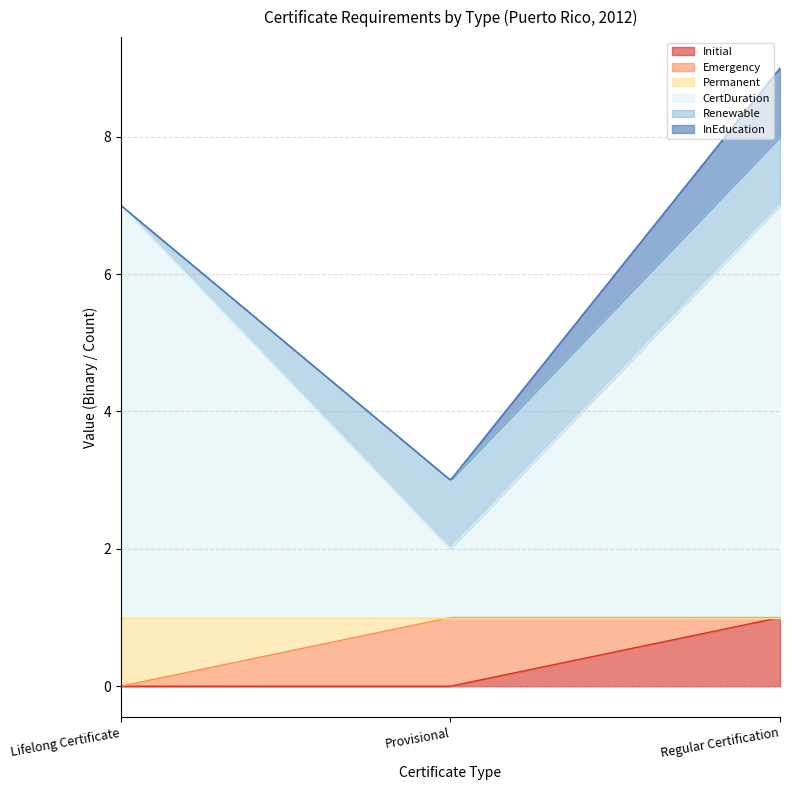

Reading left to right, extract all data points from this chart.

Initial: Lifelong Certificate=0	Provisional=0	Regular Certification=1
Emergency: Lifelong Certificate=0	Provisional=1	Regular Certification=0
Permanent: Lifelong Certificate=1	Provisional=0	Regular Certification=0
CertDuration: Lifelong Certificate=6	Provisional=1	Regular Certification=6
Renewable: Lifelong Certificate=0	Provisional=1	Regular Certification=1
InEducation: Lifelong Certificate=0	Provisional=0	Regular Certification=1